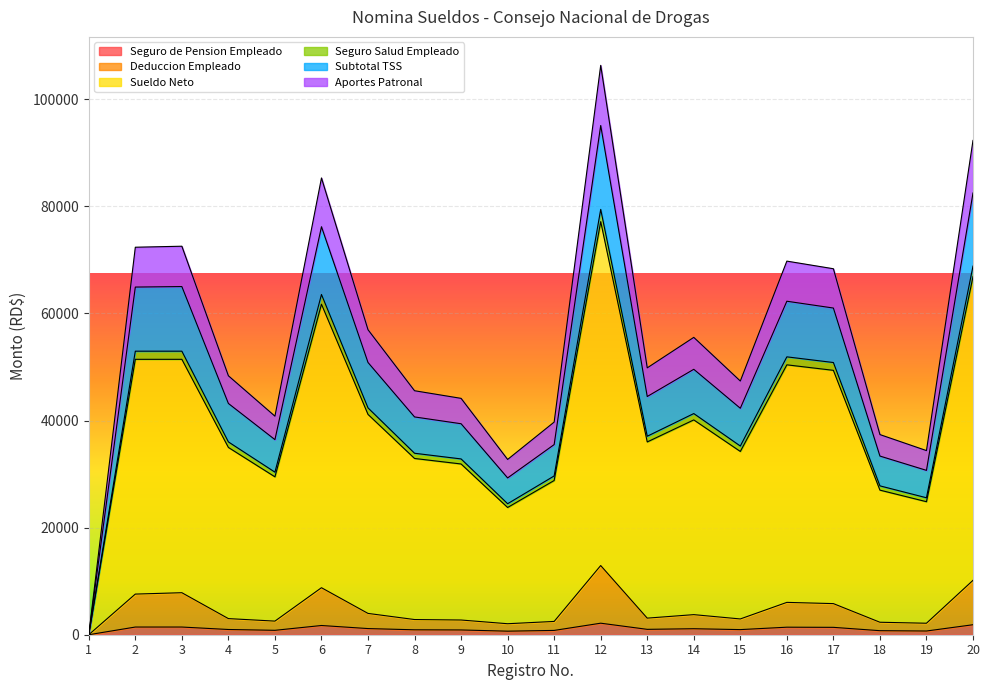

True or false: Seguro de Pension Empleado and Aportes Patronal cross at least once.

False